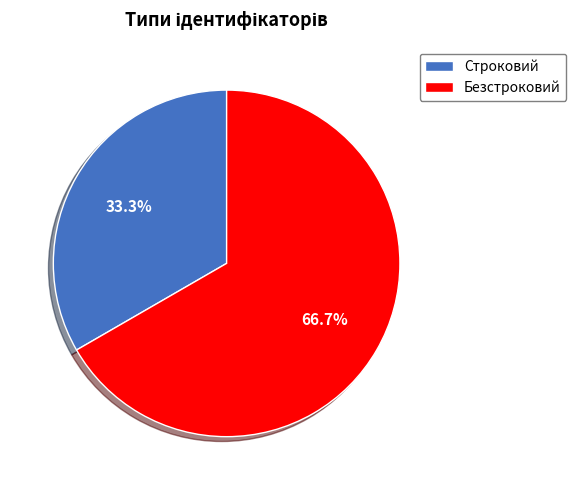

Which slice is the largest?

Безстроковий